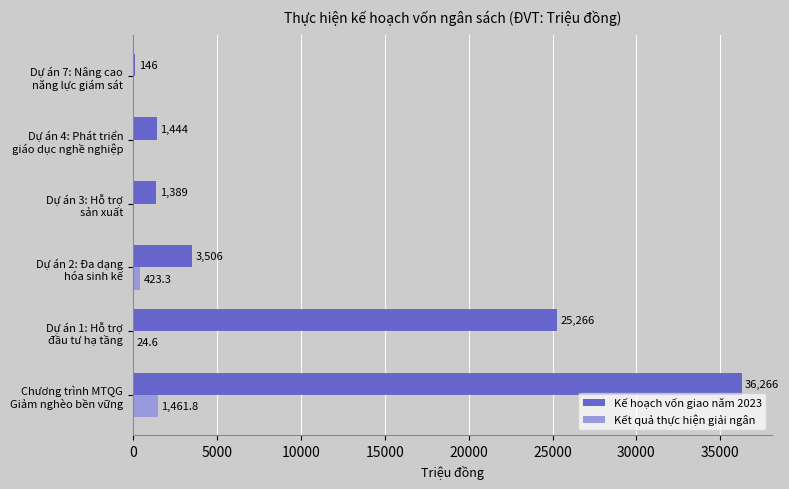

What is the highest value of the Kết quả thực hiện giải ngân series?

1461.8